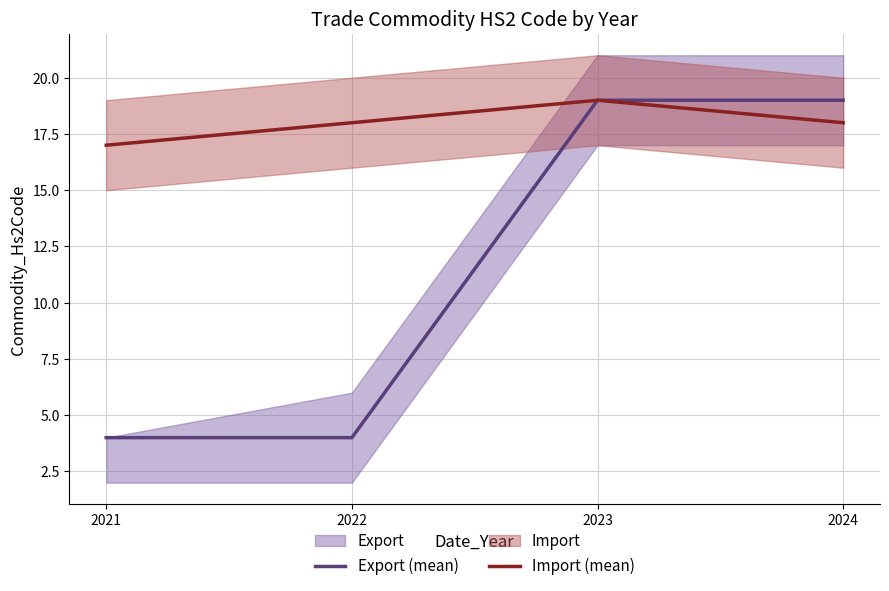

Which series has the largest total across all categories?

Import (mean)